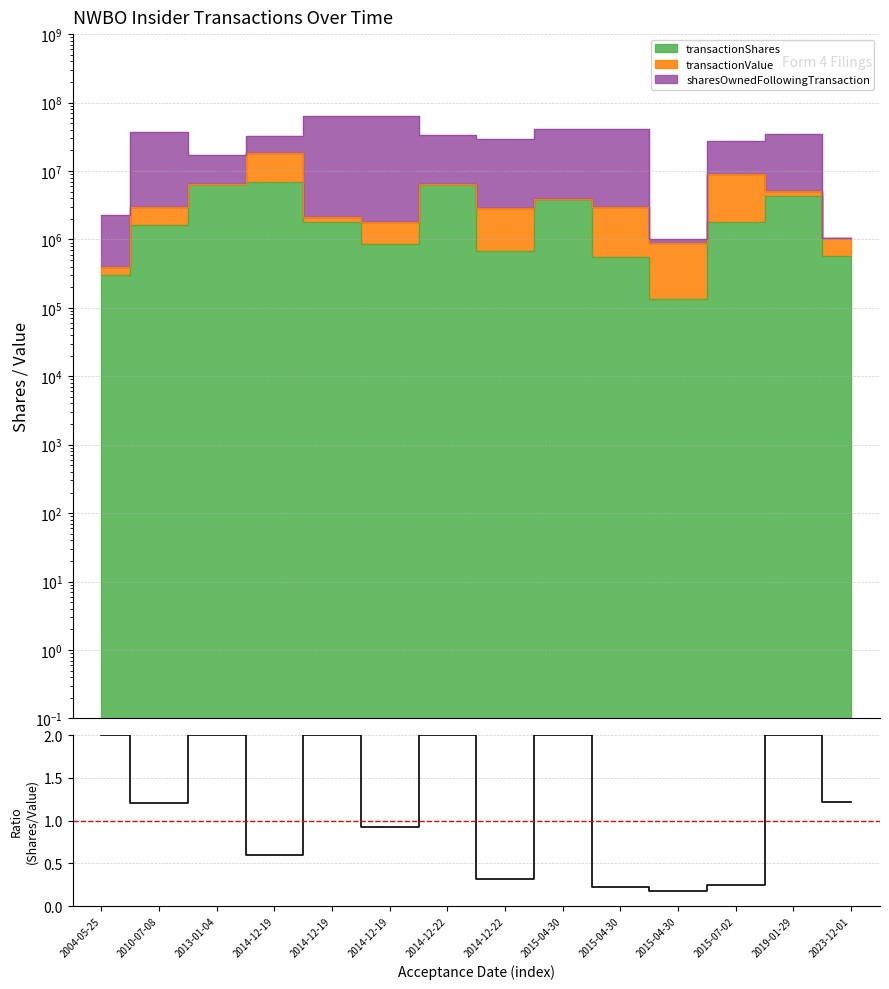

Is it true that the value at 2023-12-01 is 1.2?

True